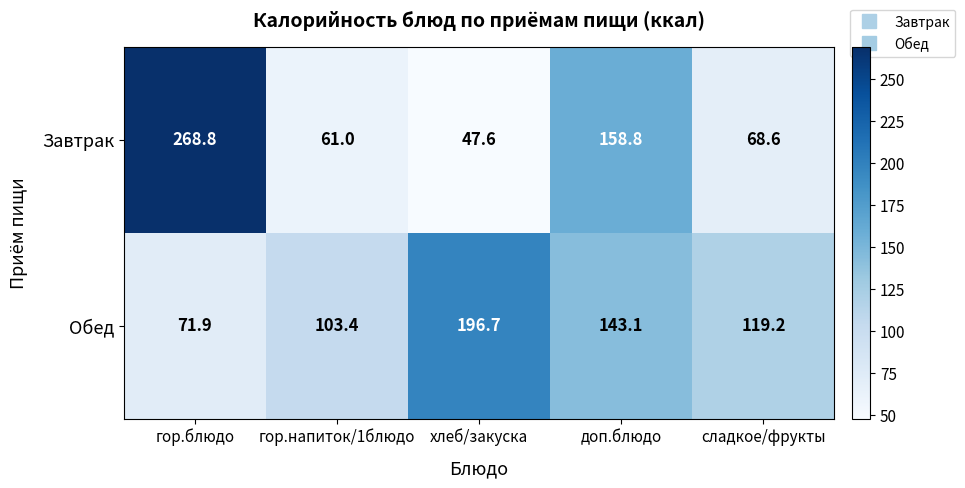

Reading left to right, extract all data points from this chart.

Завтрак: гор.блюдо=268.8	гор.напиток/1блюдо=61.0	хлеб/закуска=47.6	доп.блюдо=158.8	сладкое/фрукты=68.6
Обед: гор.блюдо=71.9	гор.напиток/1блюдо=103.4	хлеб/закуска=196.7	доп.блюдо=143.1	сладкое/фрукты=119.2